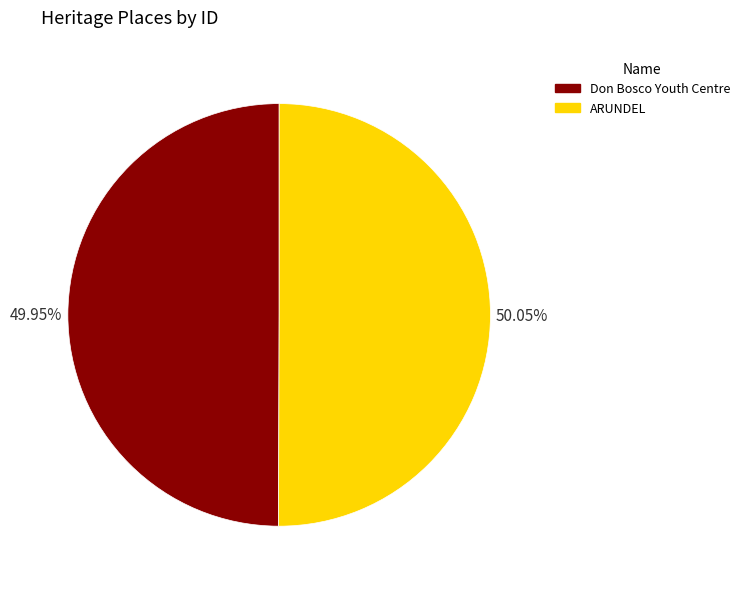

Approximately how many times larger is the value at ARUNDEL compared to Don Bosco Youth Centre?

1.0